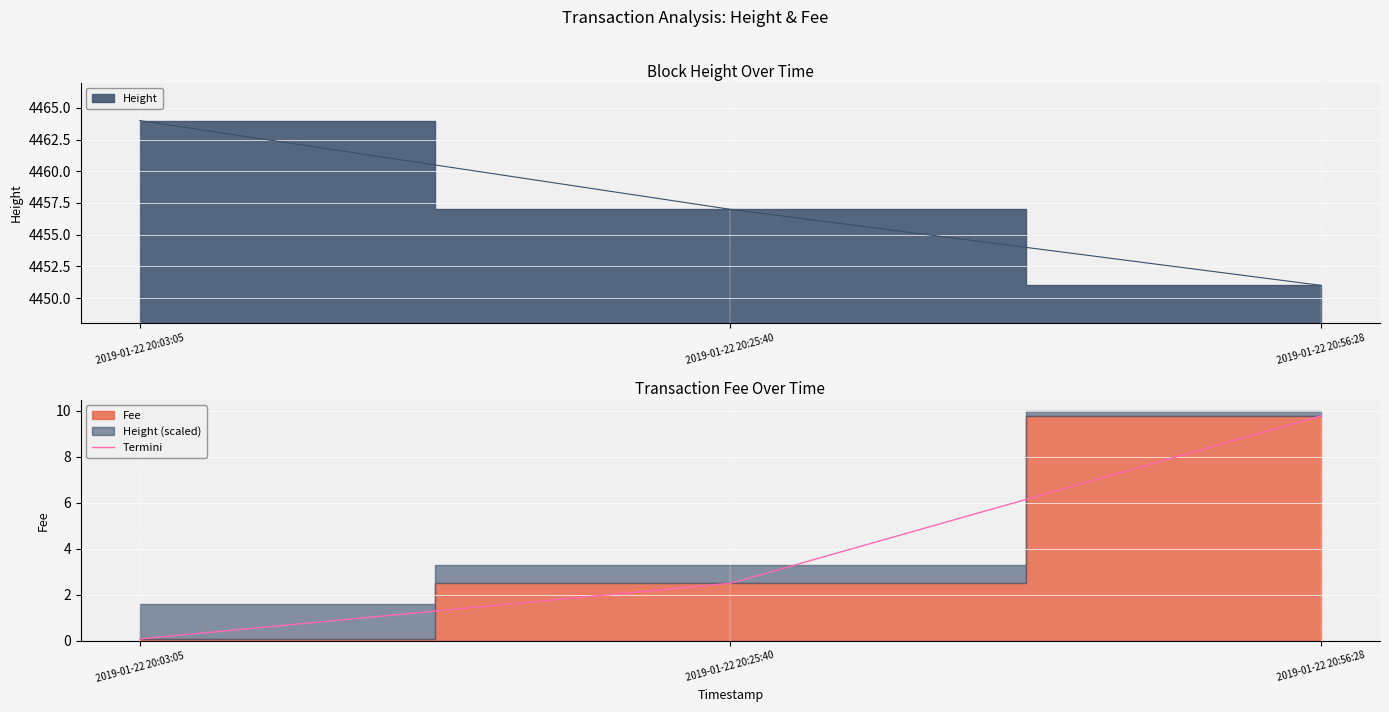

What is the label of the 2nd point from the right?

2019-01-22 20:25:40